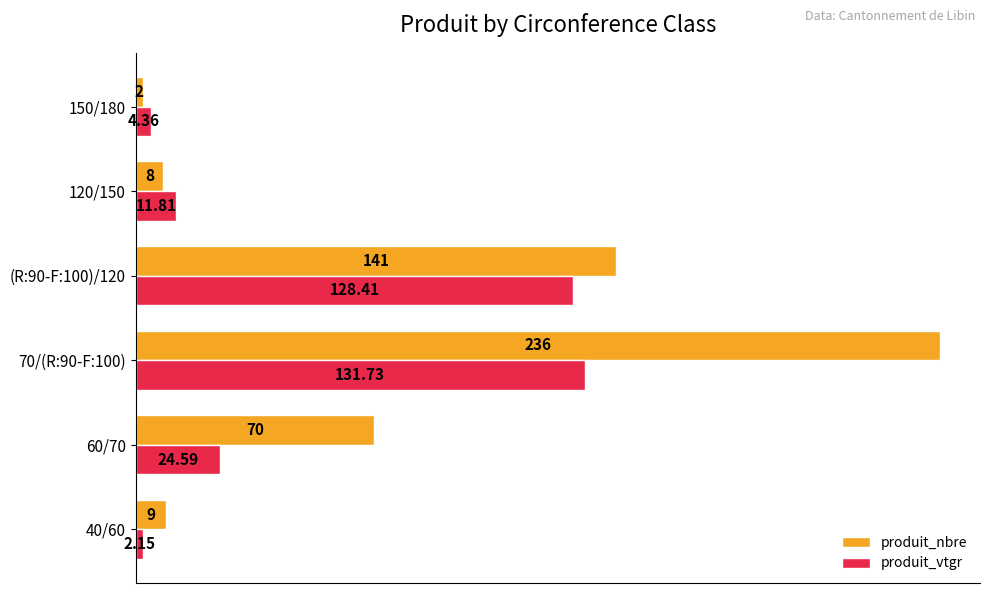

Is the value of produit_nbre at 60/70 greater than the value of produit_vtgr at 70/(R:90-F:100)?

No